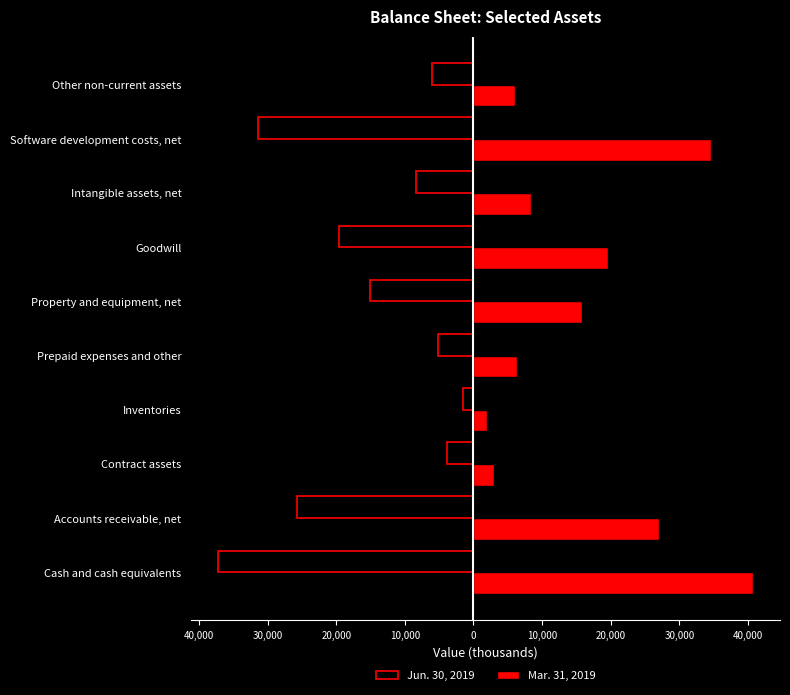

What are all the series names shown in the legend?

Jun. 30, 2019, Mar. 31, 2019